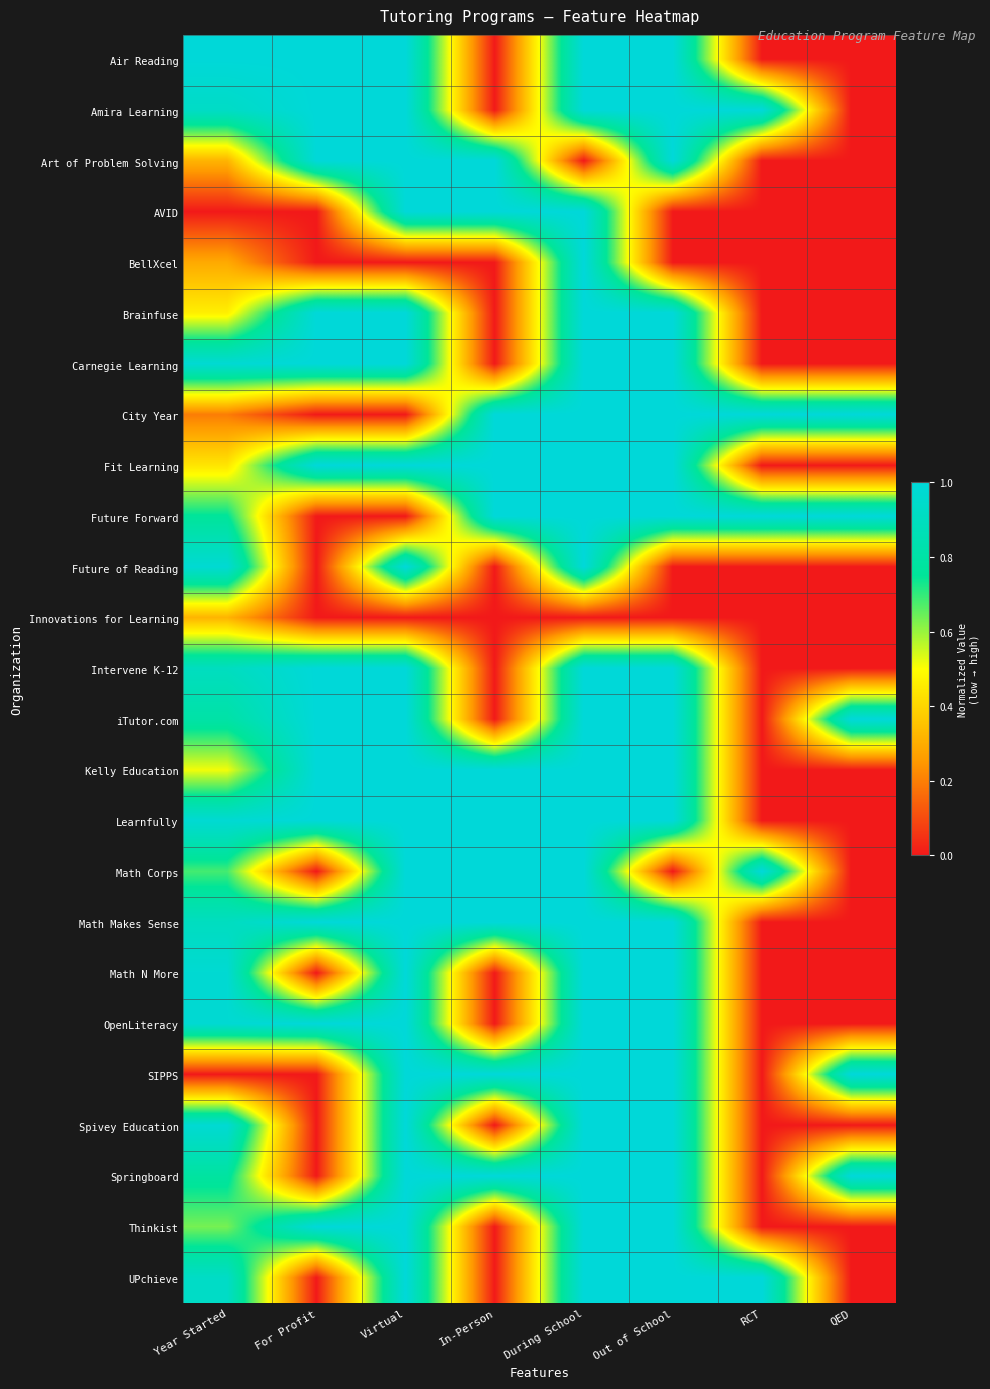

List the series in order of their peak value, highest first.

Air Reading, Amira Learning, Art of Problem Solving, AVID, BellXcel, Brainfuse, Carnegie Learning, City Year, Fit Learning, Future Forward, Future of Reading, Intervene K-12, iTutor.com, Kelly Education, Learnfully, Math Corps, Math Makes Sense, Math N More, OpenLiteracy, SIPPS, Spivey Education, Springboard, Thinkist, UPchieve, Innovations for Learning